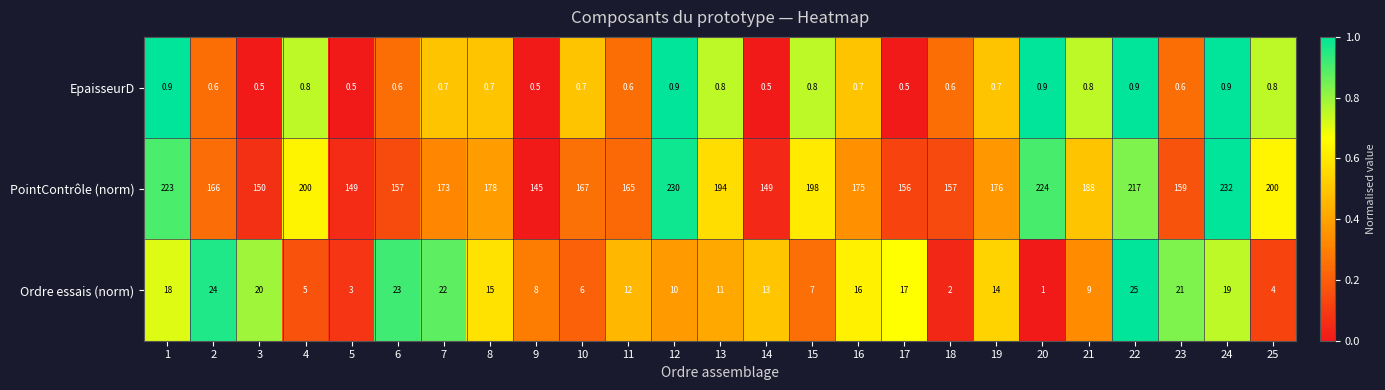

Which series changed the most between 13 and 20?

PointContrôle (norm)